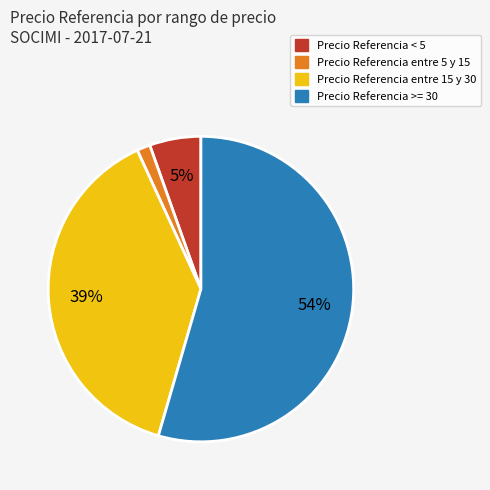

Does any single category account for the majority?

Yes